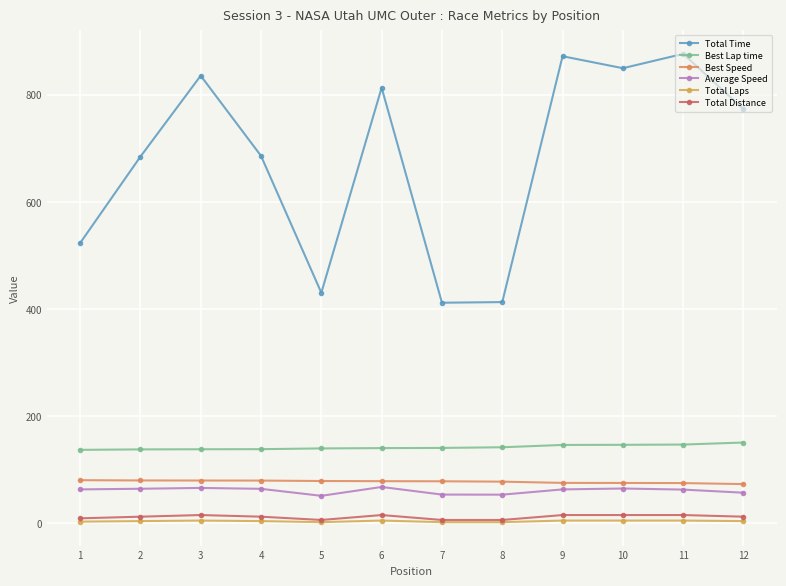

How many lines are shown in the chart?

6